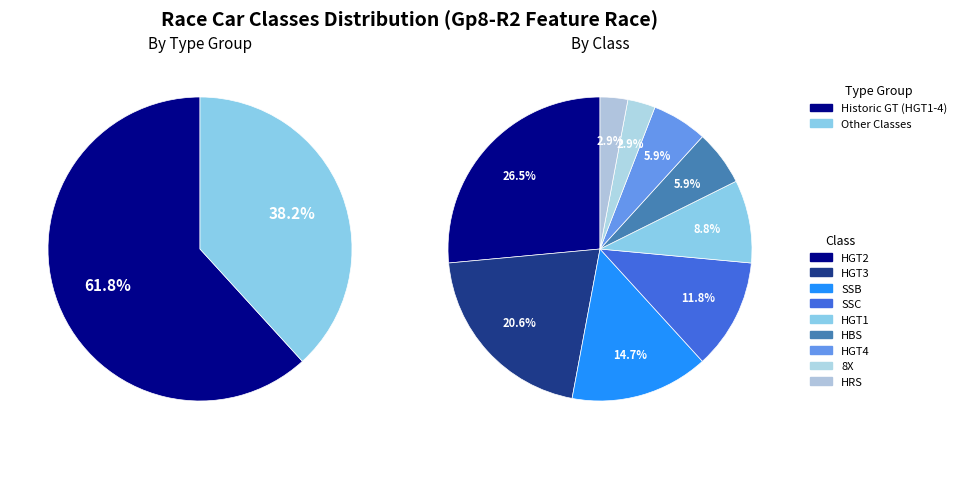

What percentage is the HGT4 slice, to the nearest percent?

6%